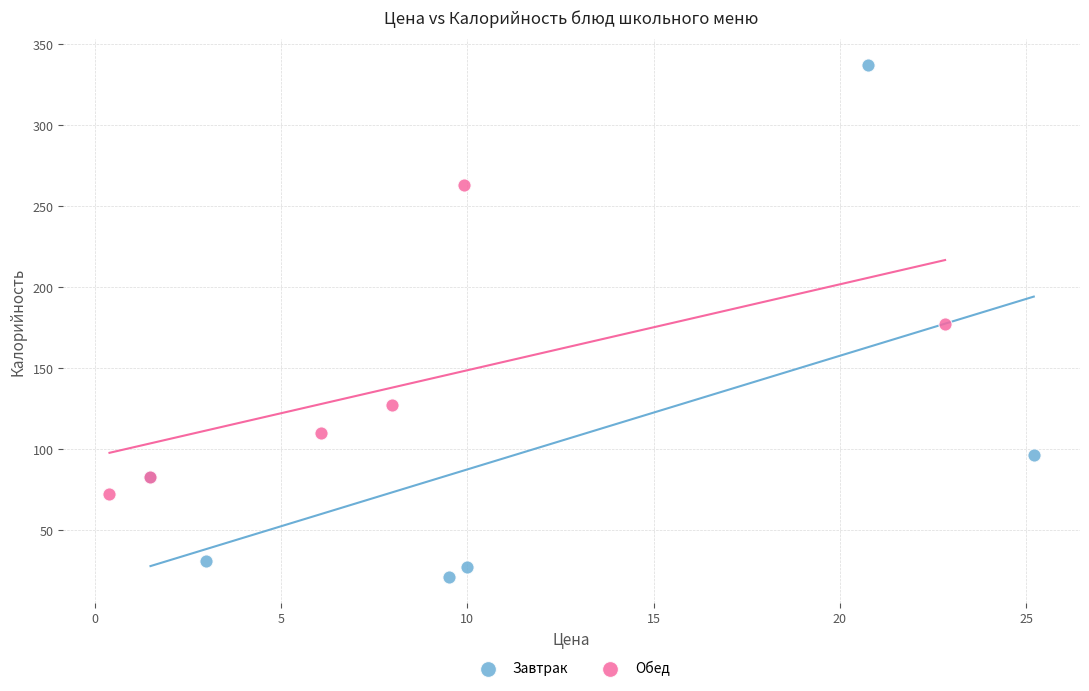

Which series contains the lowest Y value?

Завтрак